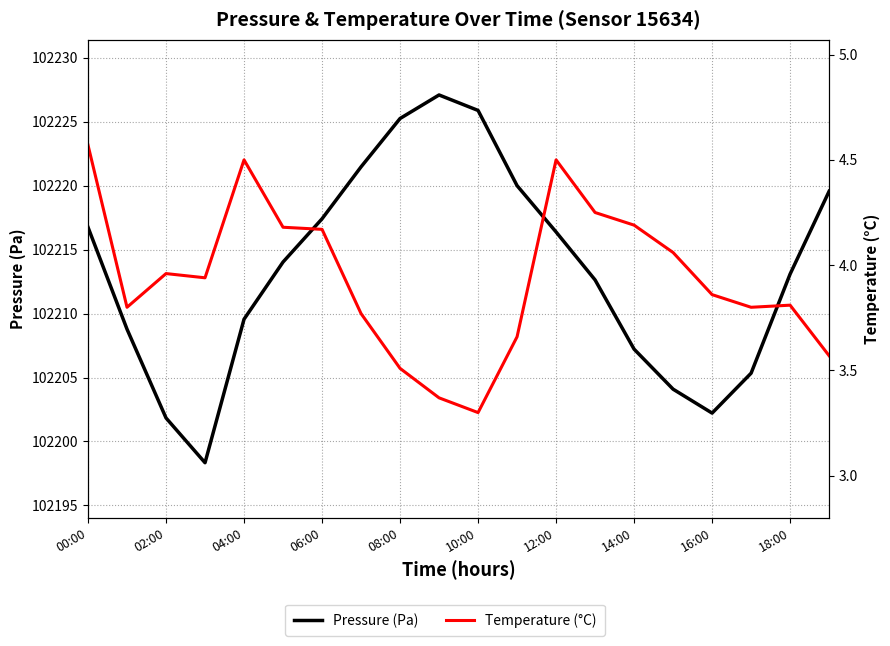

Which series has the widest spread of values?

Pressure (Pa)